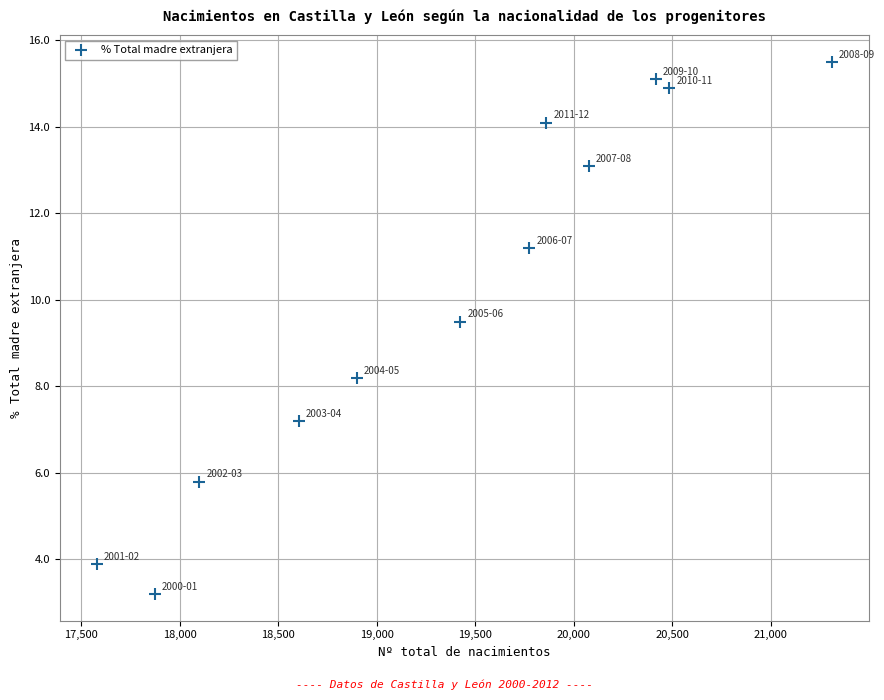

What is the range of X values (max minus min)?

3732.0